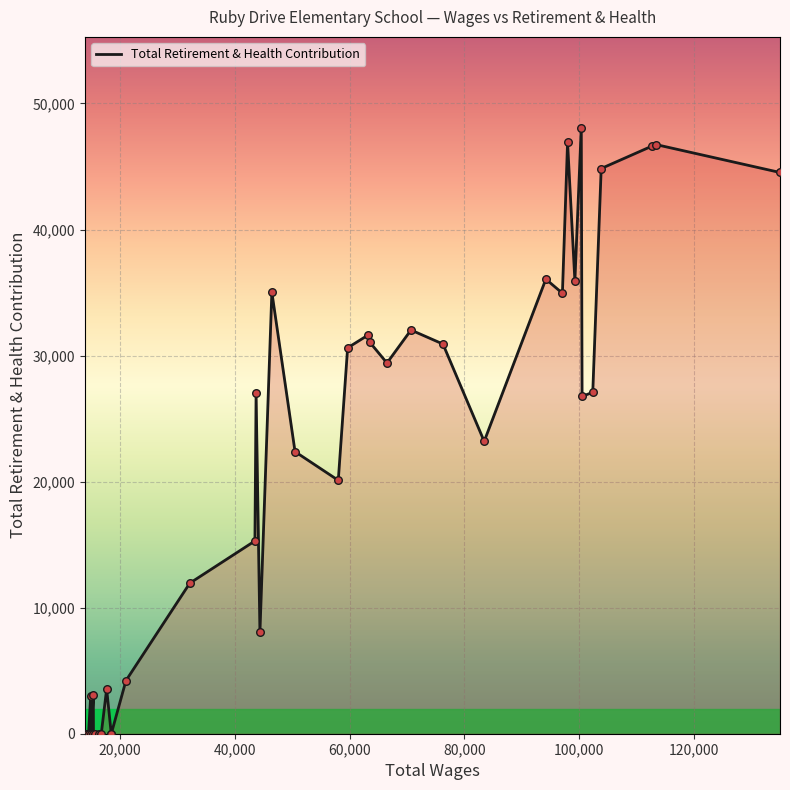

What is the maximum value shown in the chart?

48071